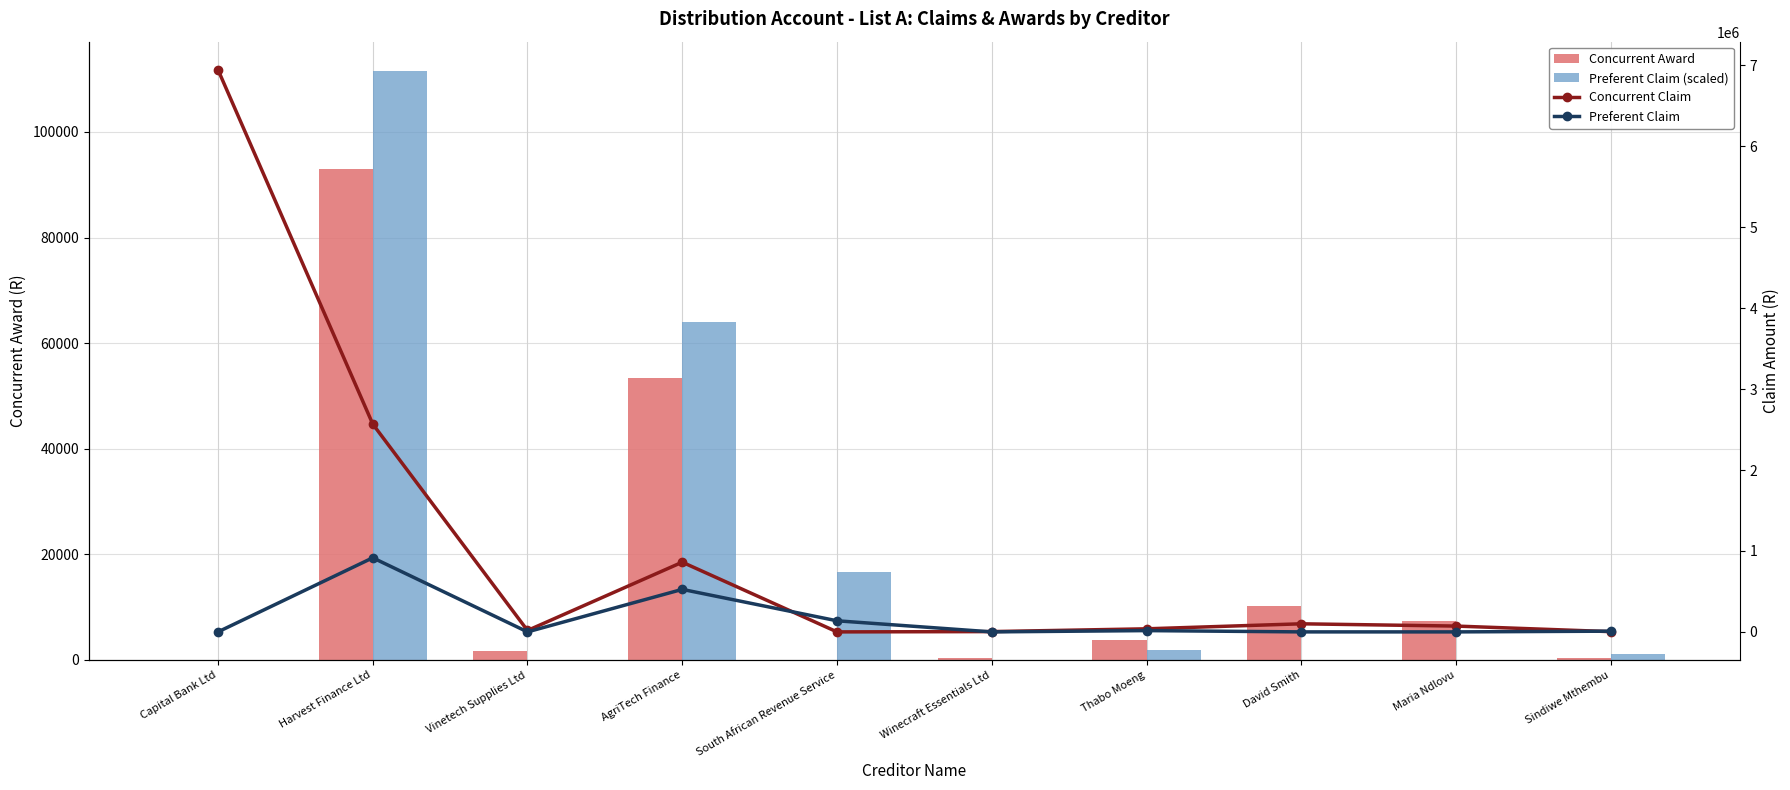

What is the difference between the second highest and minimum values in the Preferent Claim (scaled) series?

63994.1